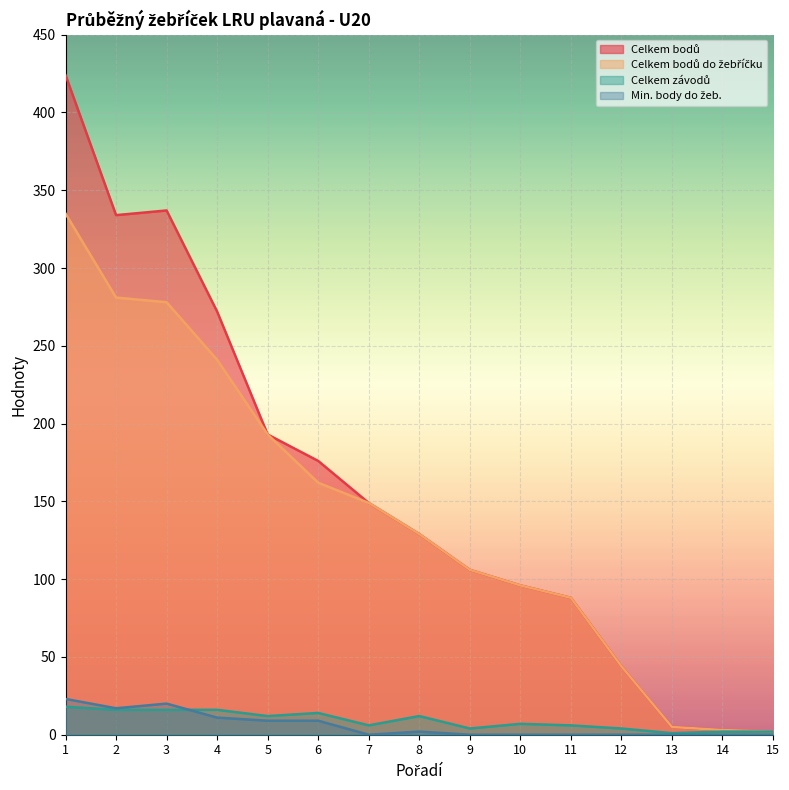

How many data points in Celkem bodů do žebříčku are less than 129?

7